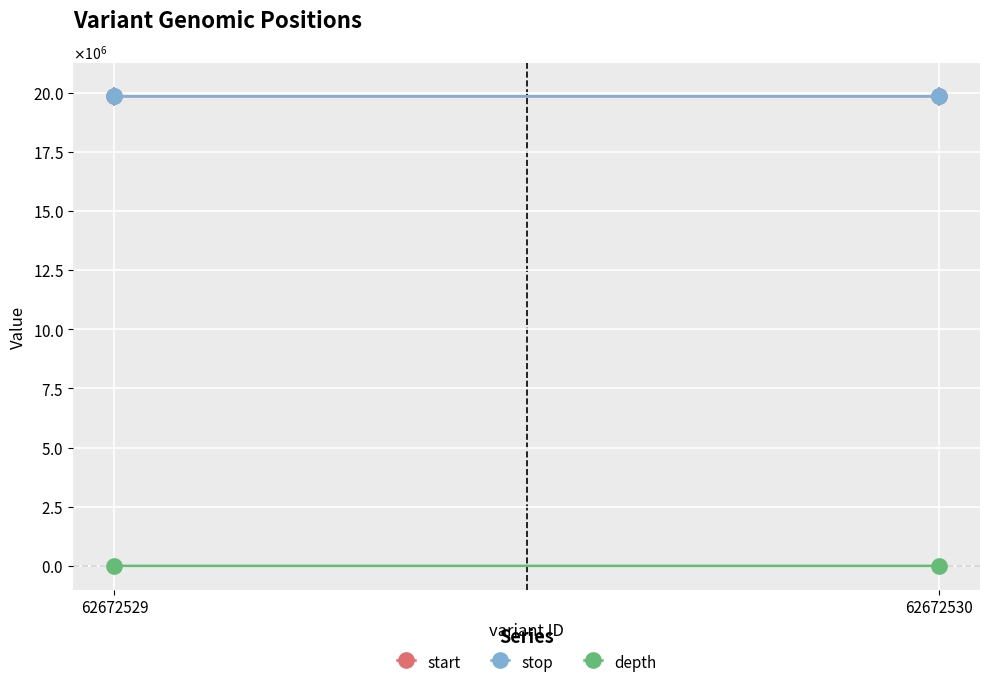

The value of start at 62672530 is 8775427. True or false?

False